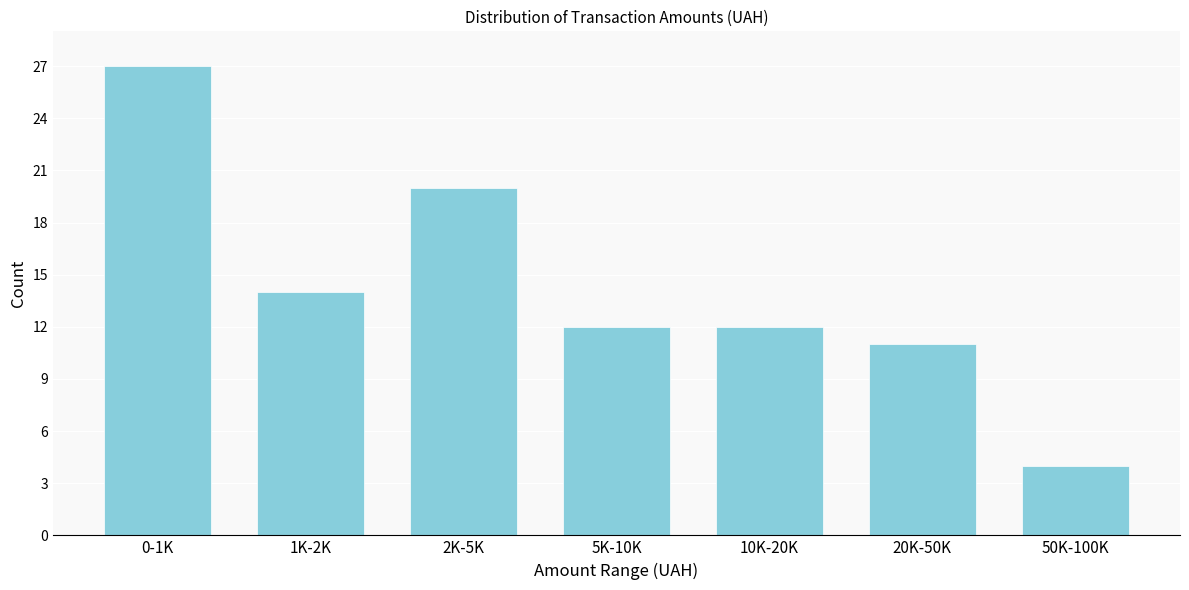

Reading left to right, extract all data points from this chart.

27	14	20	12	12	11	4